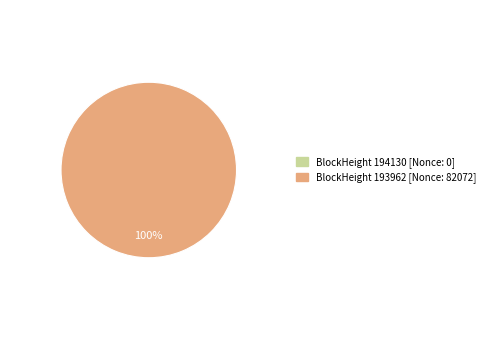

Is it true that 194130 is 0% of the pie?

True